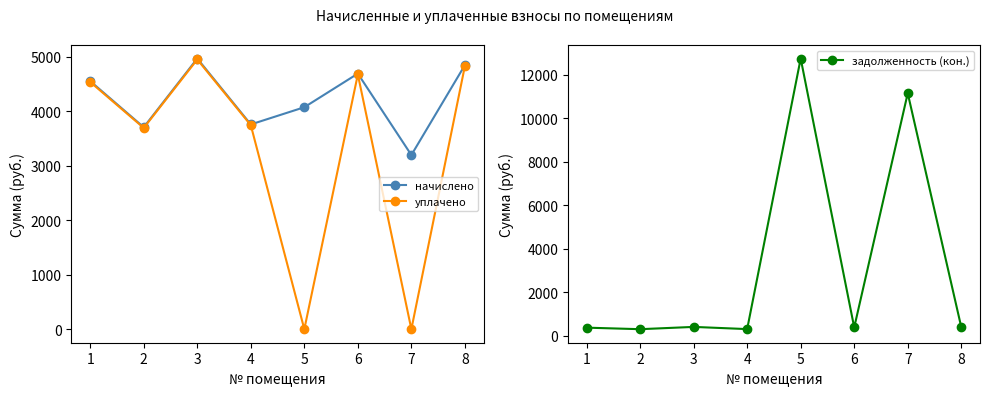

What is the difference between the maximum and minimum values in the начислено series?

1771.2